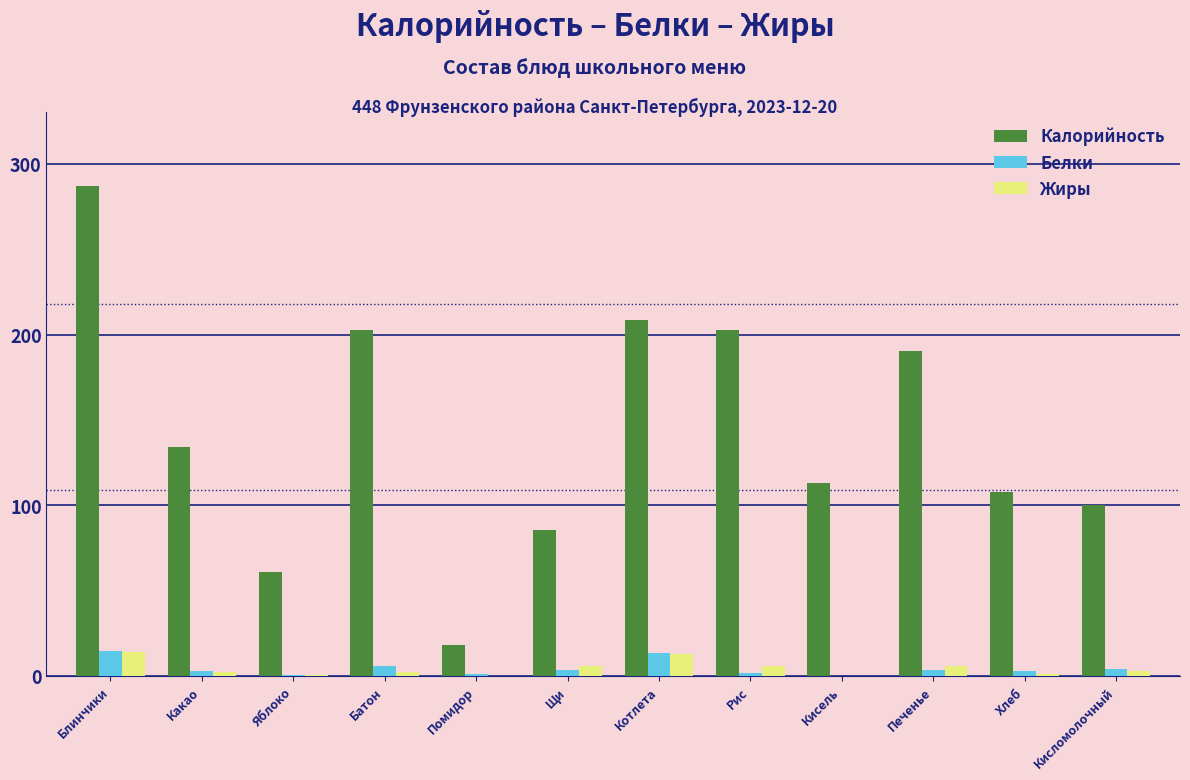

What is the approximate value of Белки at Котлета?

13.5